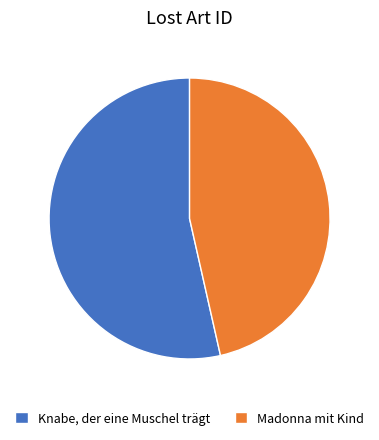

What is the ratio of the value at Knabe, der eine Muschel trägt to the value at Madonna mit Kind?

1.2